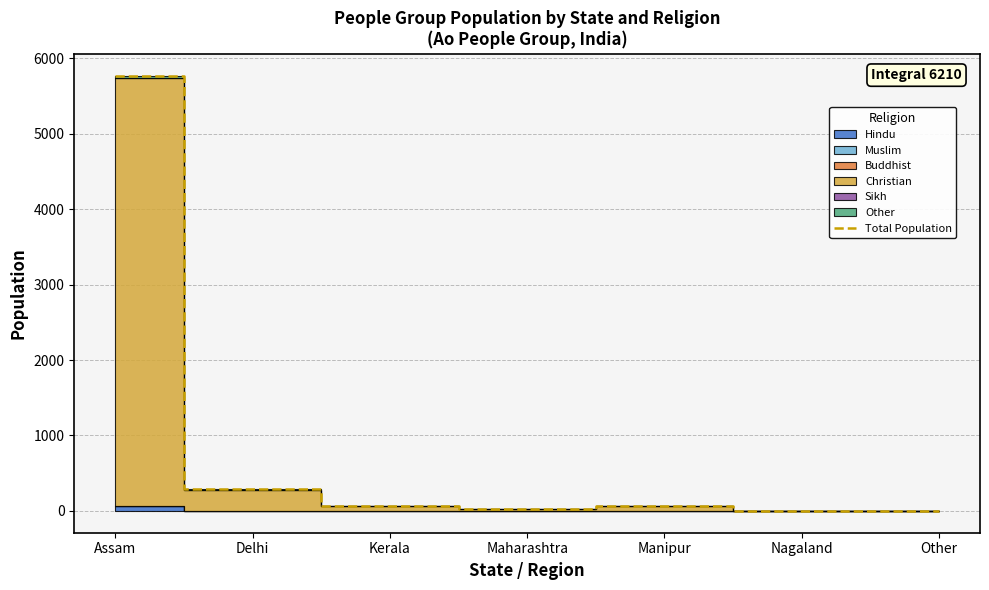

Is it true that the value at Other is 0?

True